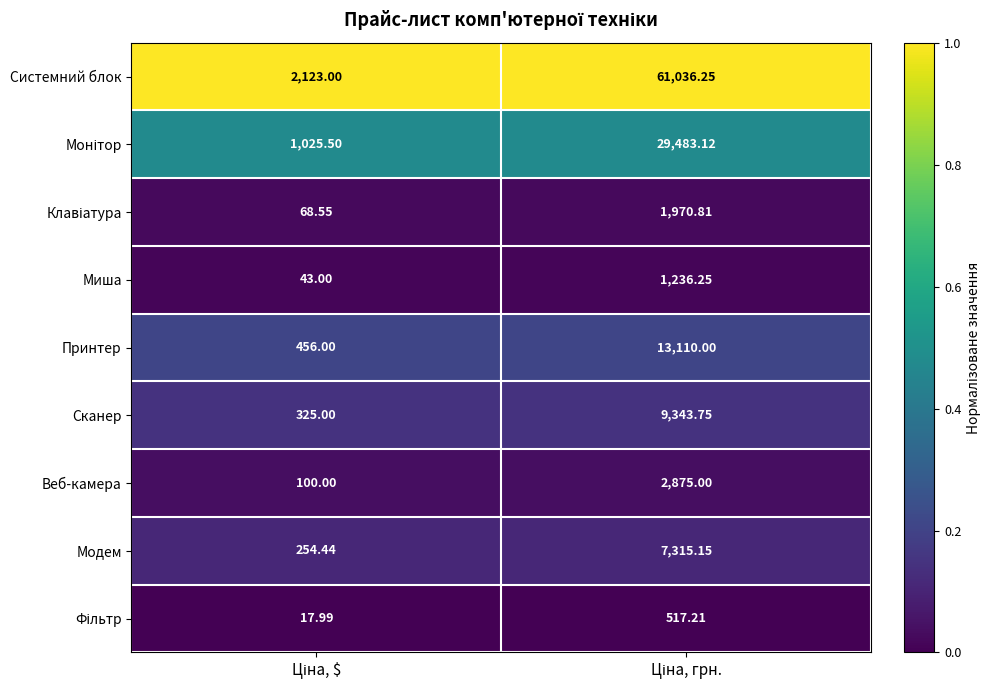

Which series has the widest spread of values?

Системний блок